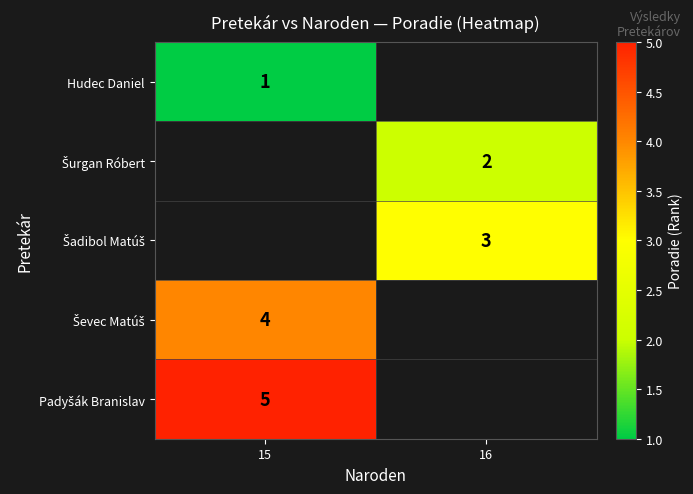

Is it true that Hudec Daniel equals 1 at 15?

True